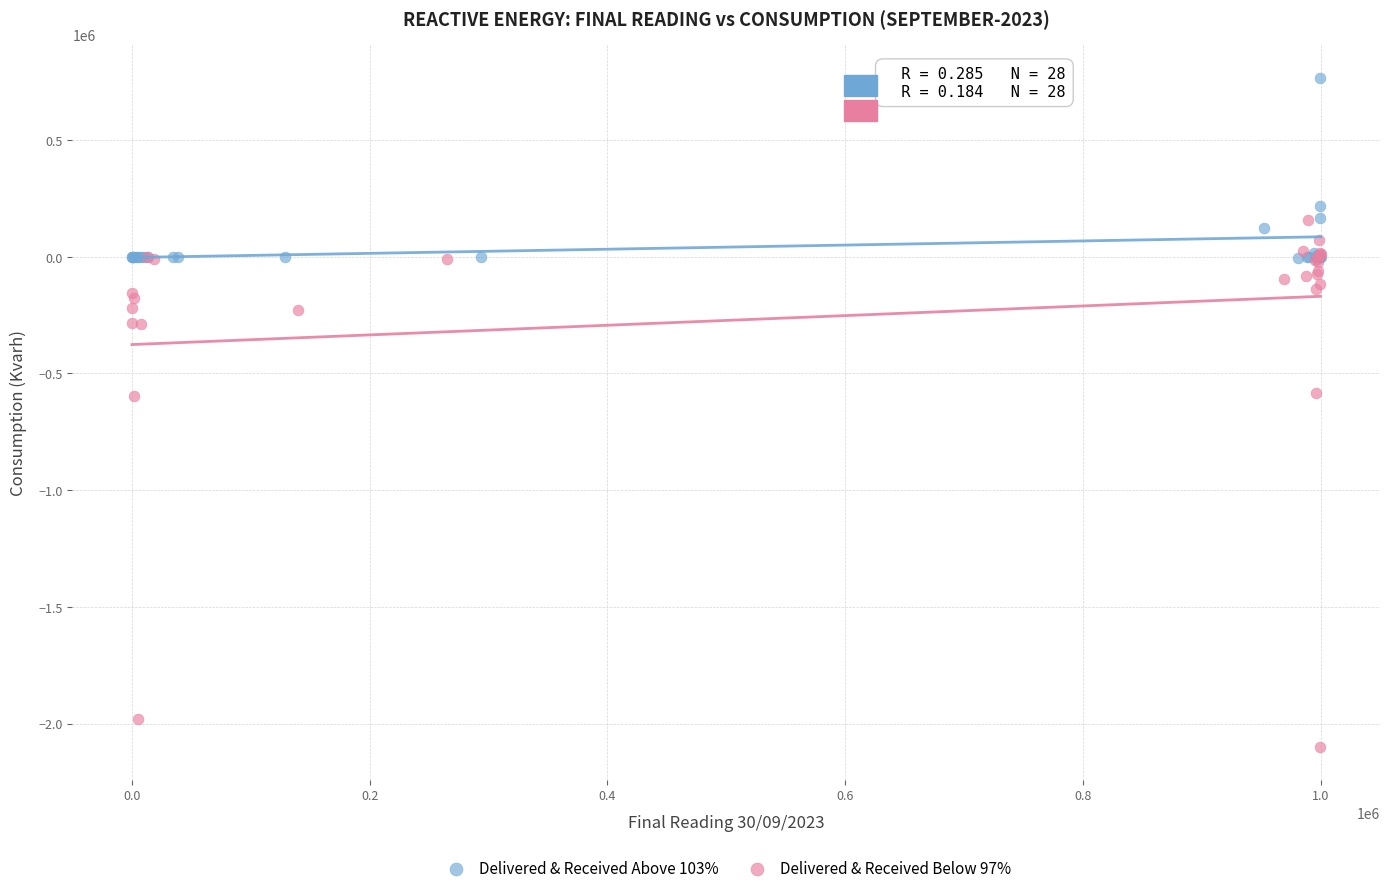

Which series has the widest spread of Y values?

Delivered & Received Below 97%